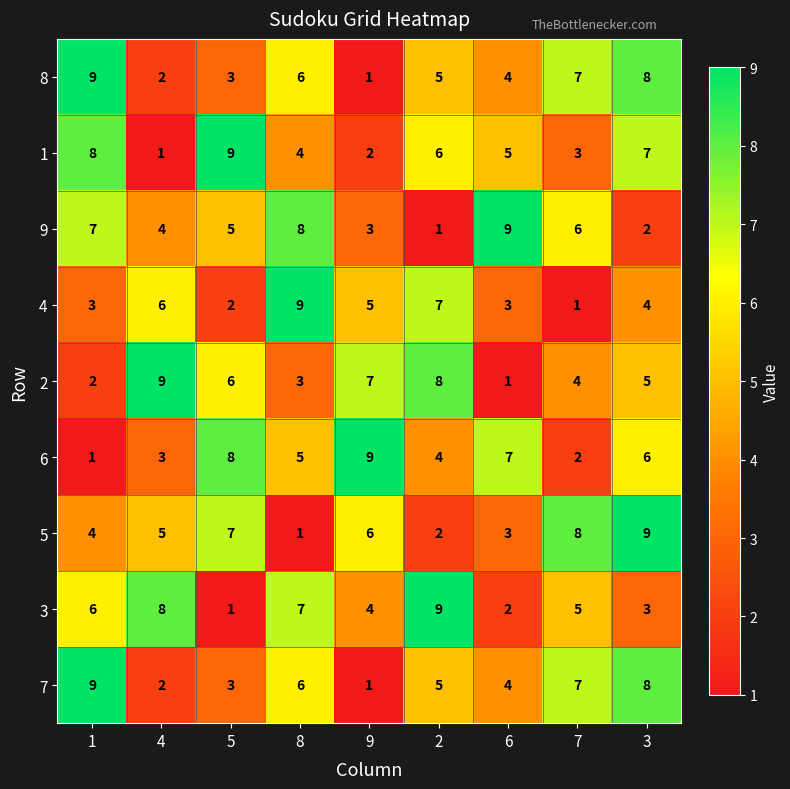

What is the total value across all series at 7?

43